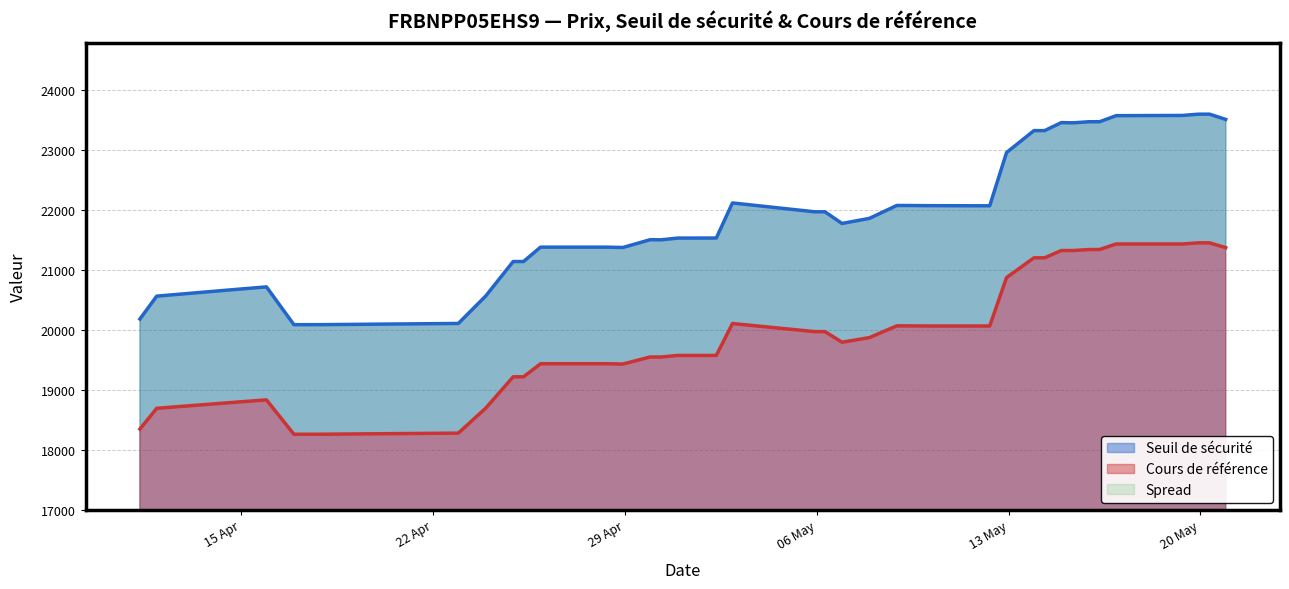

At which category does Seuil de sécurité reach its first local valley?

5